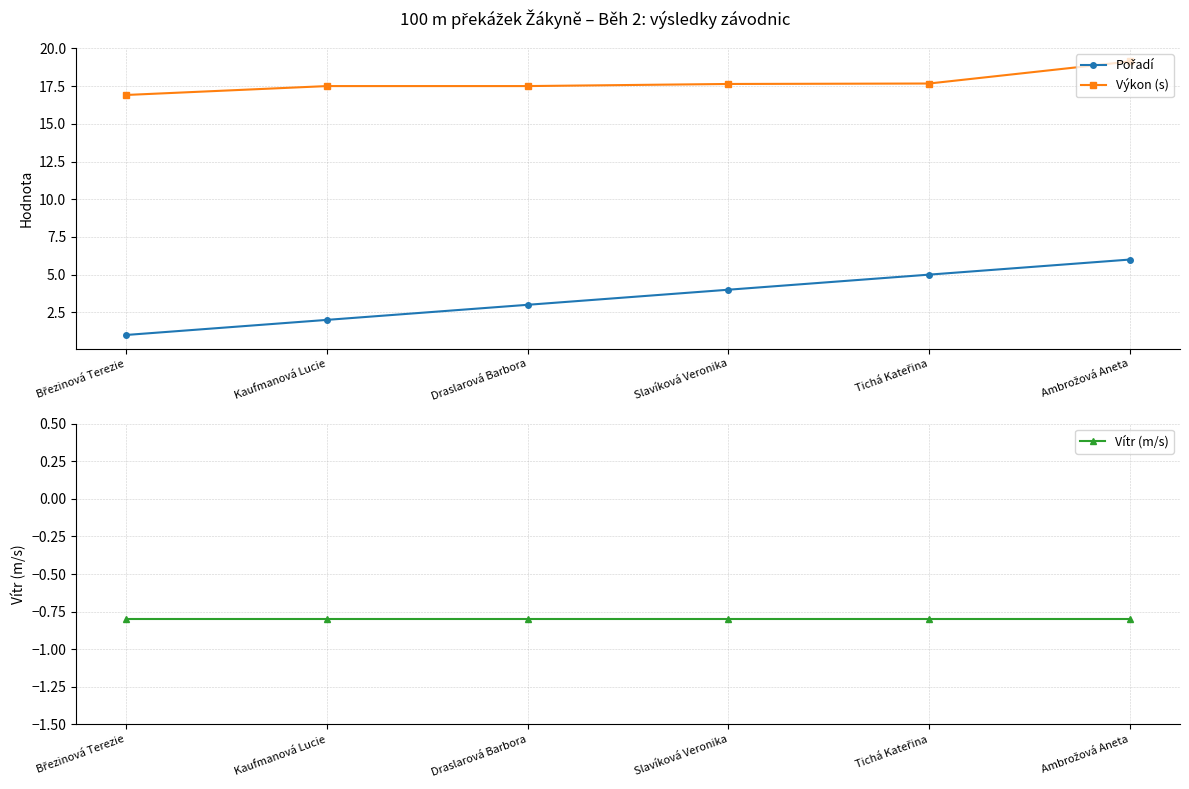

What are all the series names shown in the legend?

Pořadí, Výkon (s), Vítr (m/s)